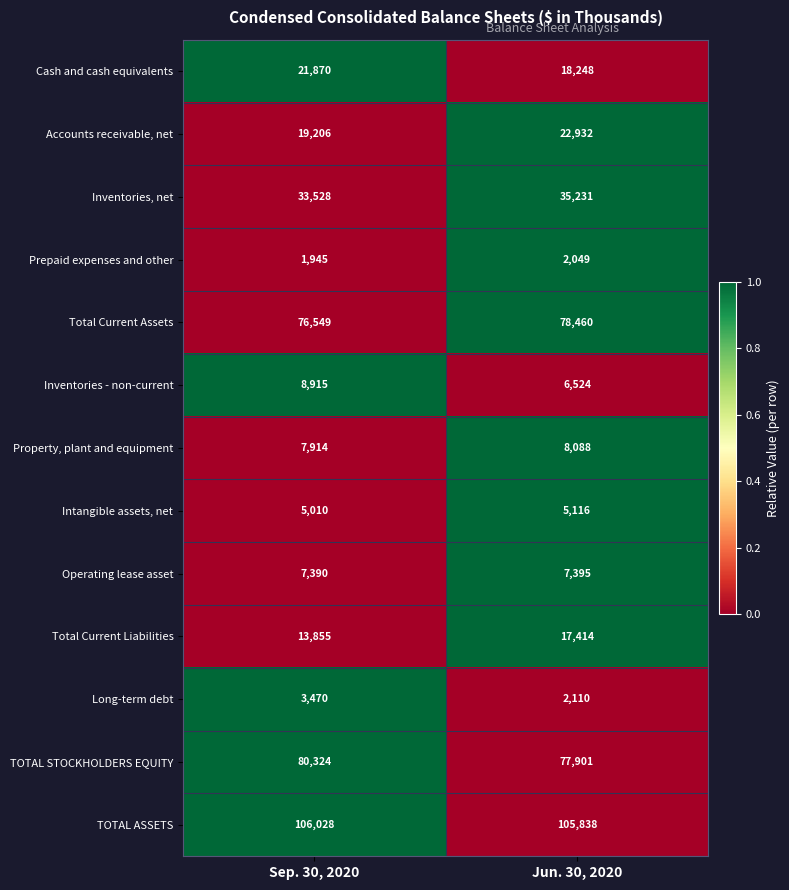

What is the maximum value for Inventories, net?

35231